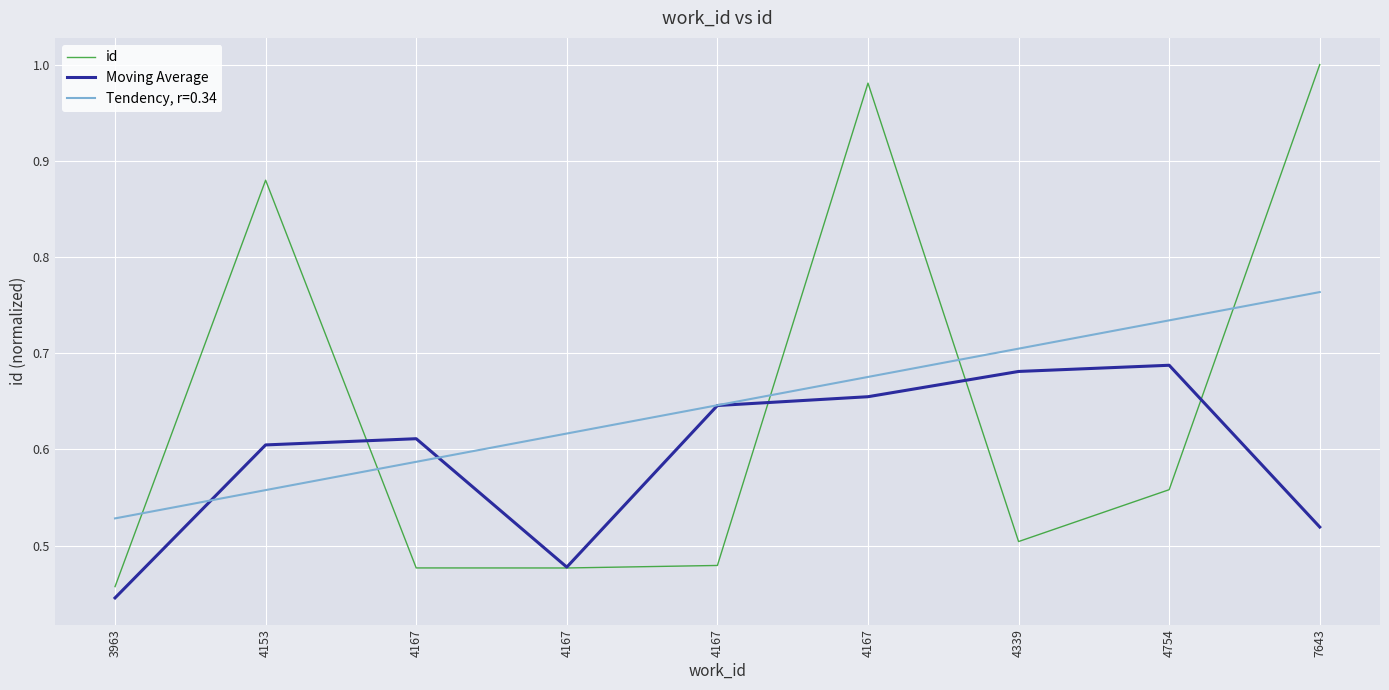

True or false: id has a value of 0.6 at 4153.

False